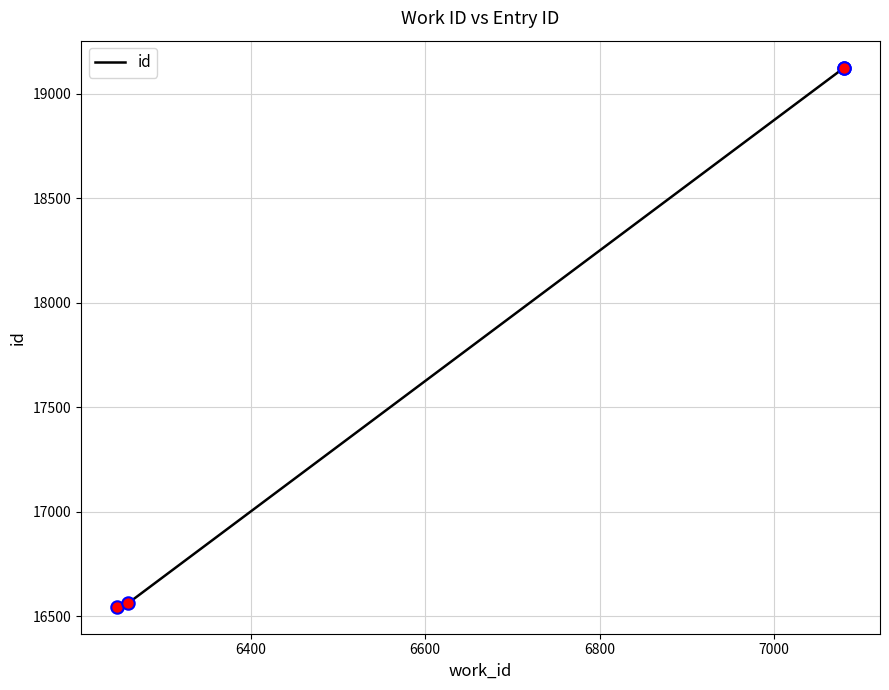

Between 6600 and 6400, which is larger?

6600